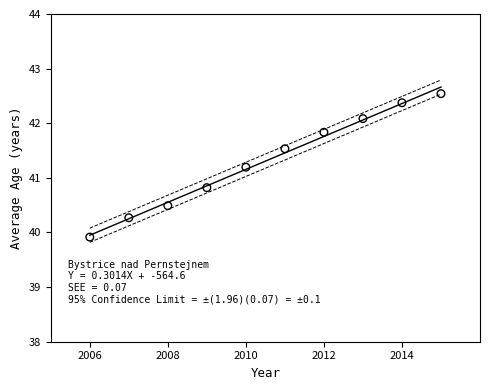

What is the range of X values (max minus min)?

9.0